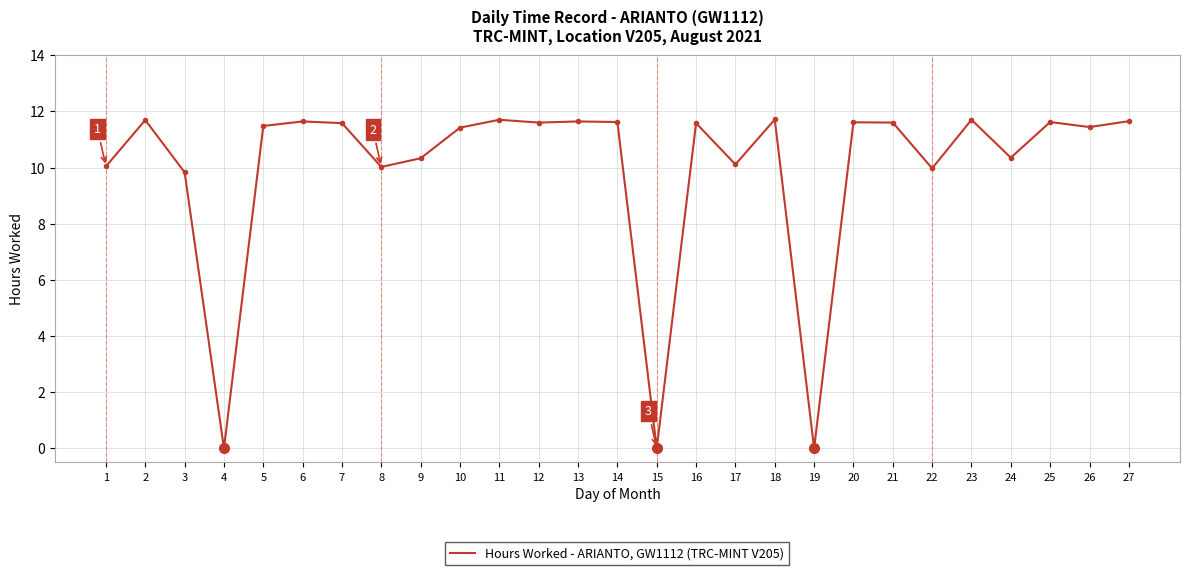

Where does the data first go above 11?

2